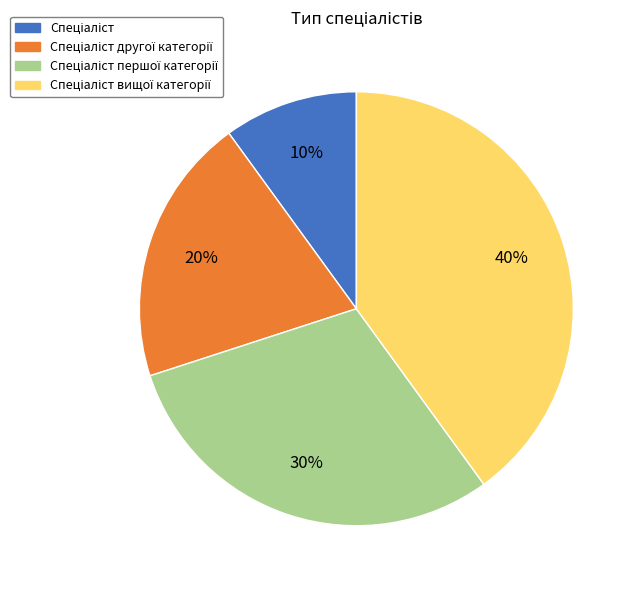

How many slices are in this pie chart?

4